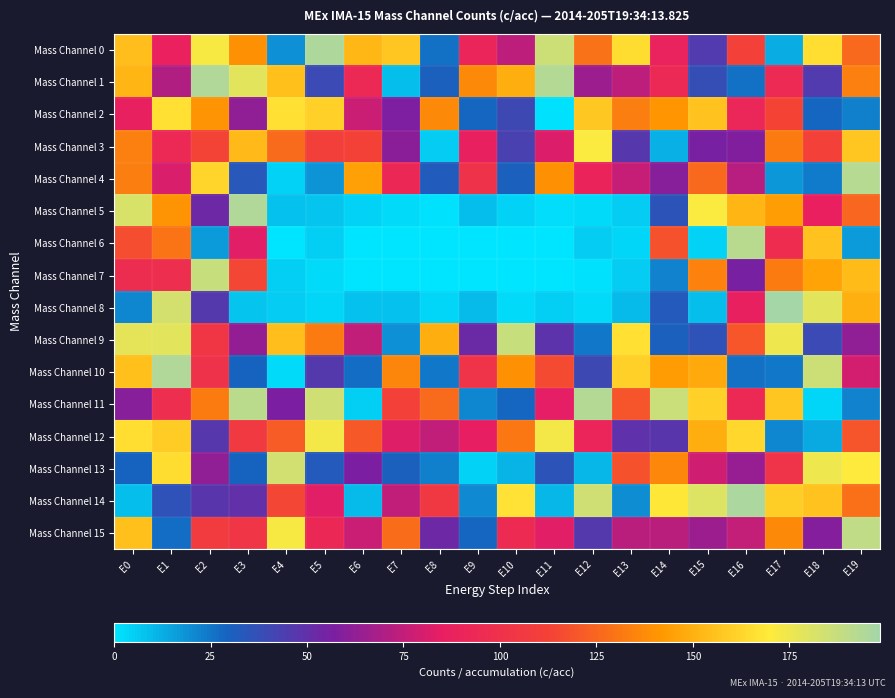

At how many categories does at least one series exceed 84?

20